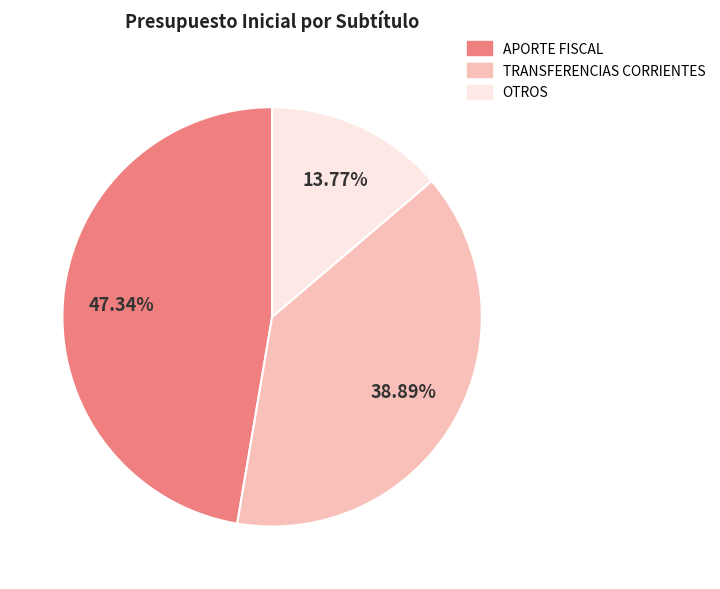

How many slices are in this pie chart?

3